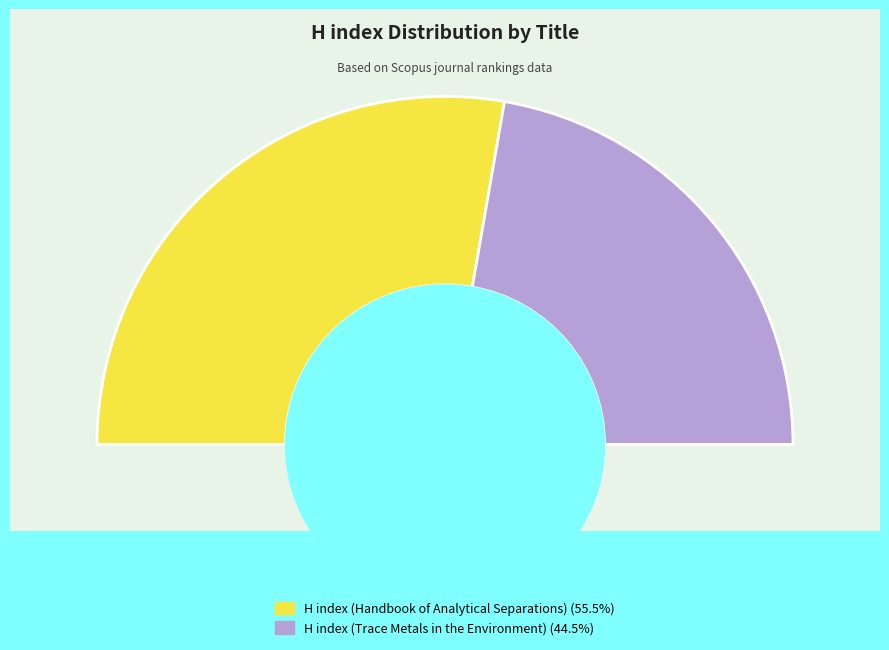

Between H index (Handbook of Analytical Separations) and H index (Trace Metals in the Environment), which is larger?

H index (Handbook of Analytical Separations)